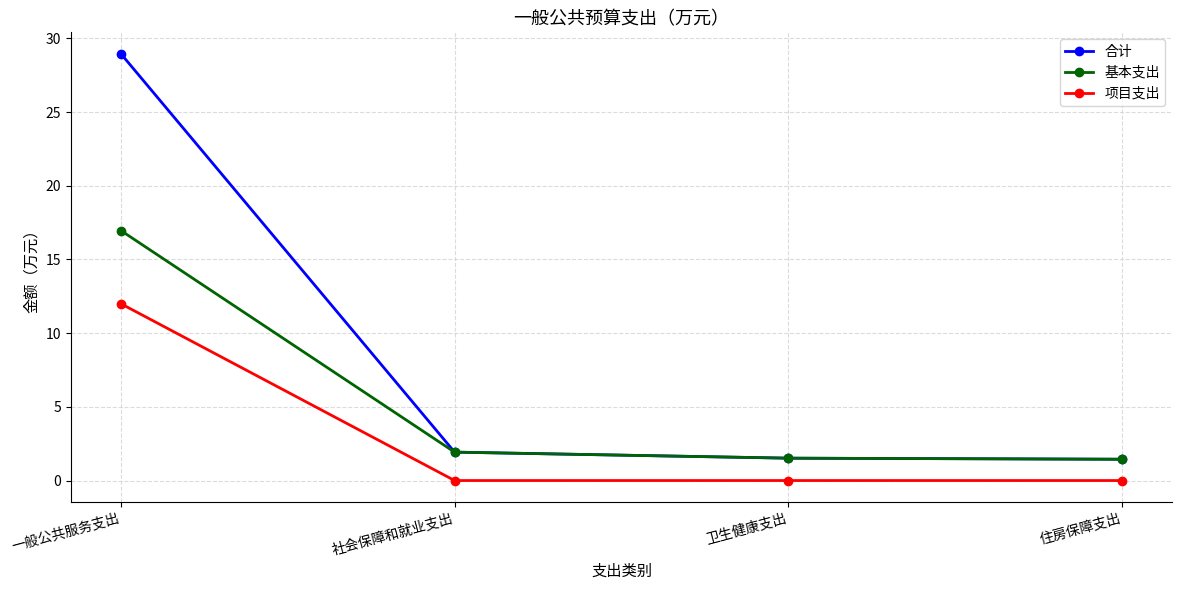

How many series are shown in this chart?

3